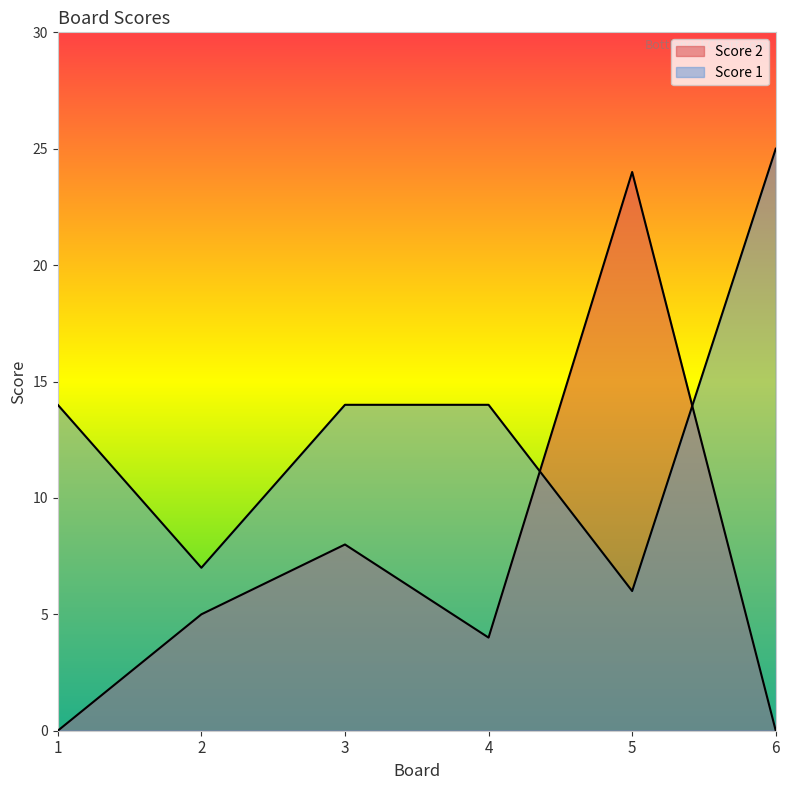

At which label does Score 2 reach its peak?

5